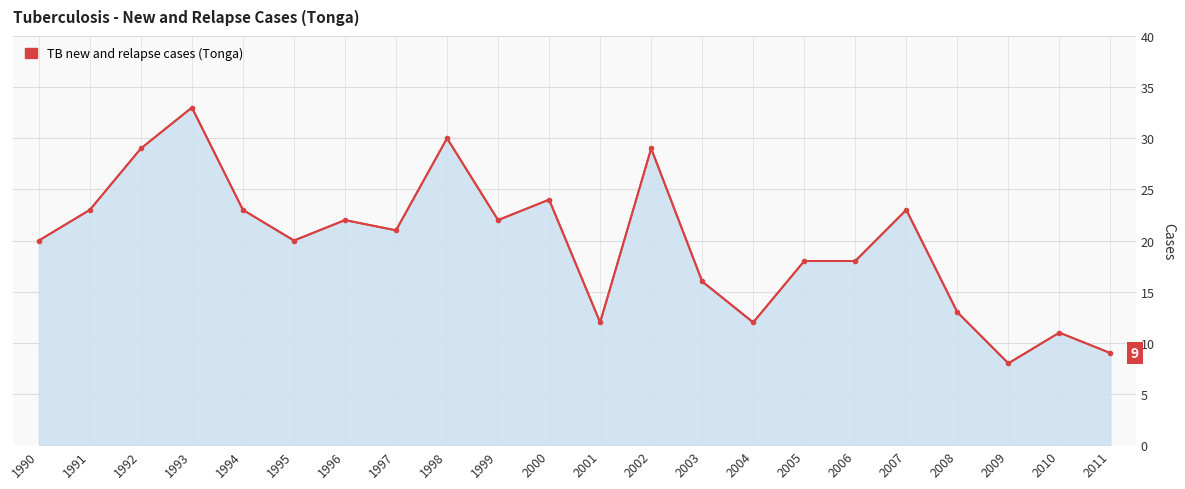

Reading left to right, transcribe all the data shown in this chart.

20	23	29	33	23	20	22	21	30	22	24	12	29	16	12	18	18	23	13	8	11	9